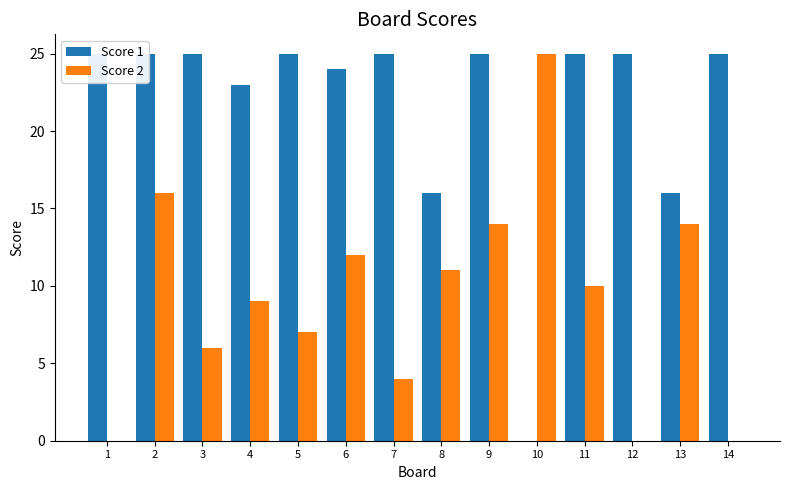

Which series changed the most between 9 and 12?

Score 2